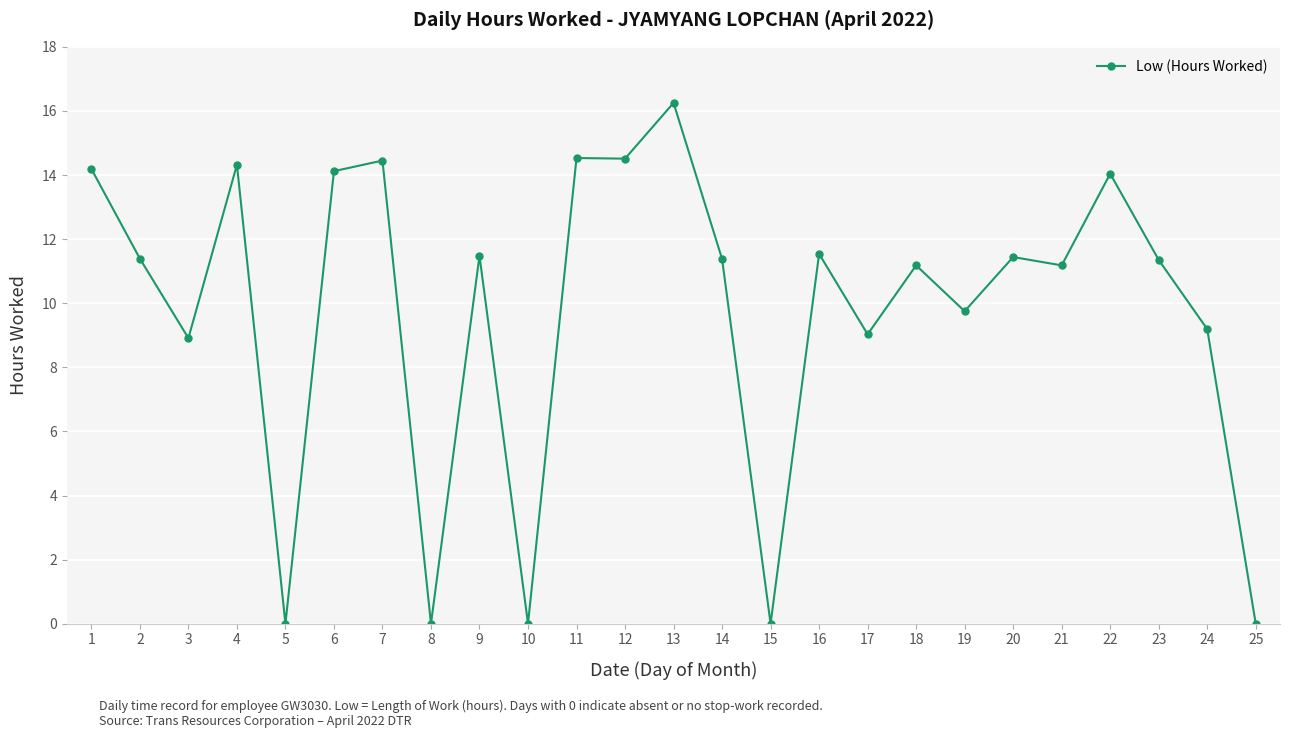

What is the sum of the values at 25 and 3?

8.9